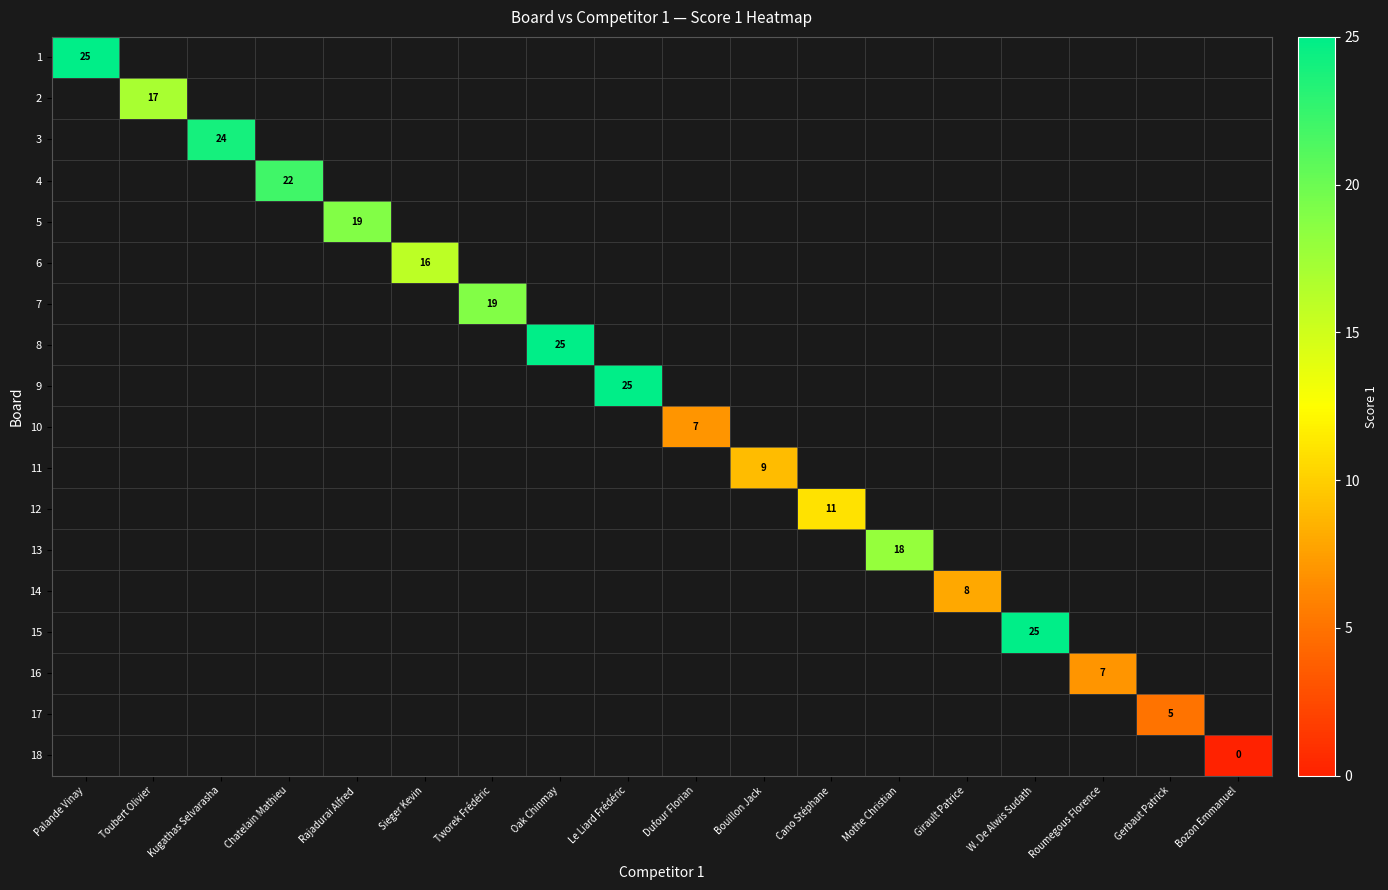

The 15 series shows 13 at W. De Alwis Sudath. True or false?

False